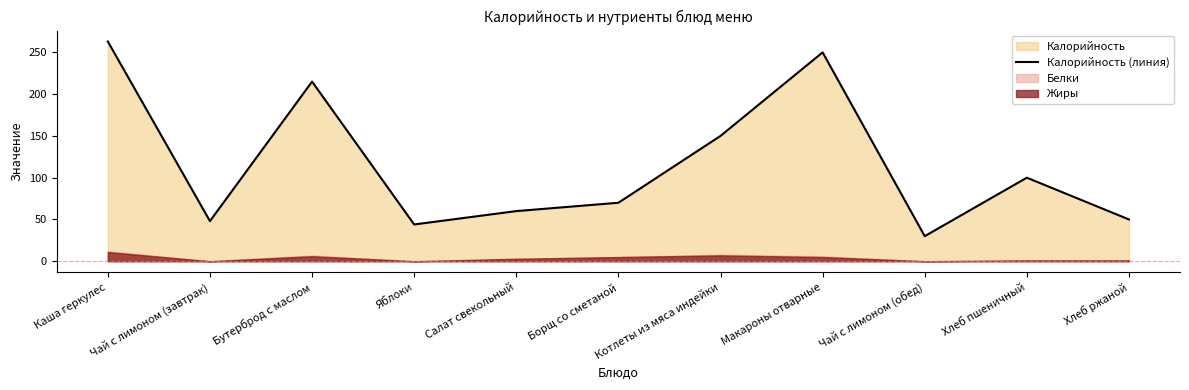

What is the change in value from Салат свекольный to Хлеб пшеничный?

+40